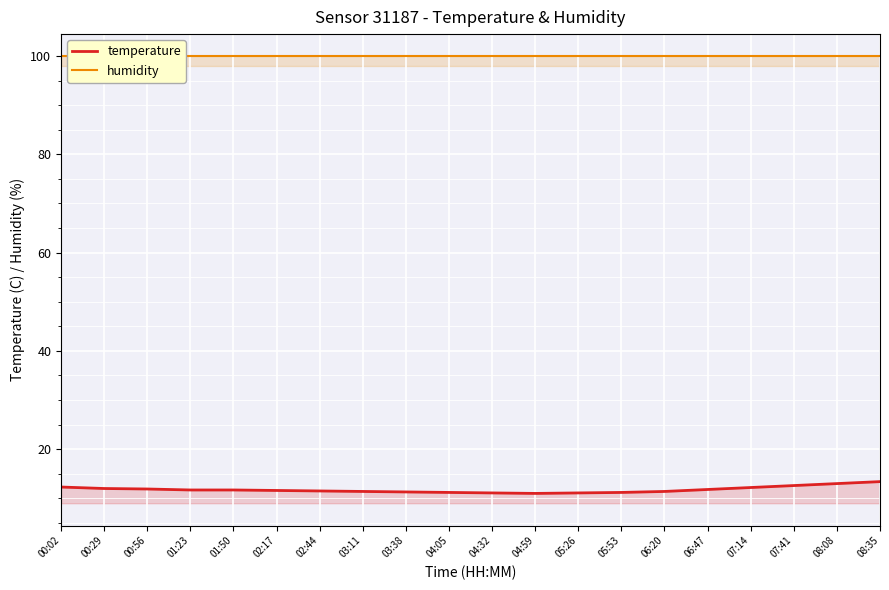

What is the maximum value shown in the chart?

99.9